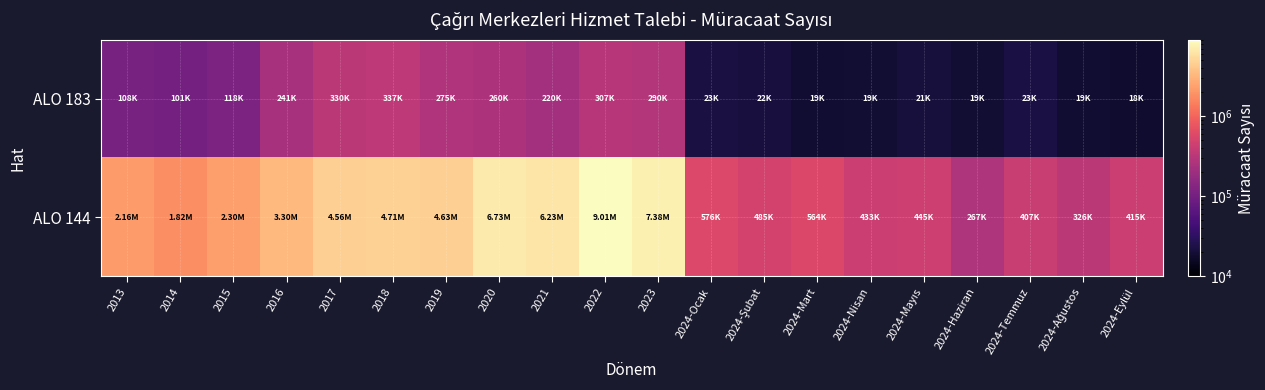

List the series in order of their overall mean, highest first.

ALO 144, ALO 183